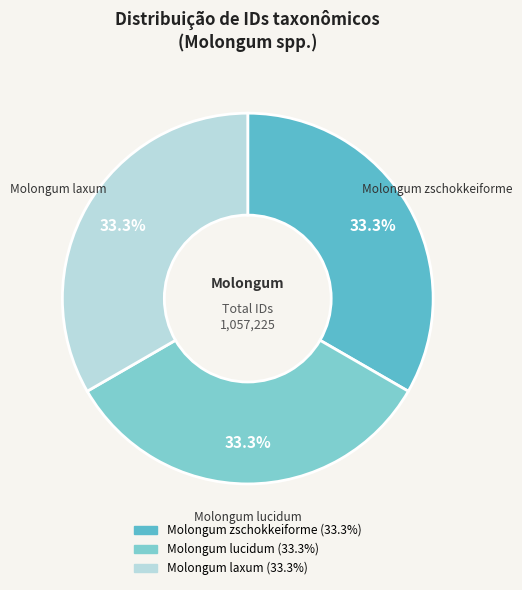

Is there a majority slice in this chart?

No